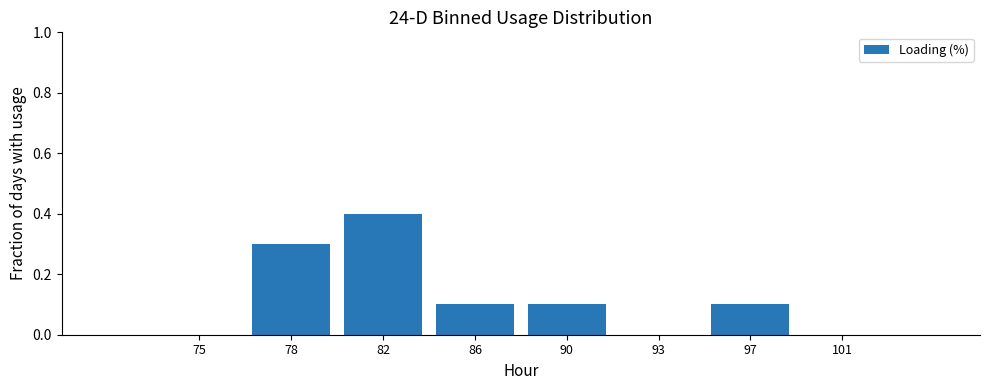

Reading left to right, extract all data points from this chart.

75=0.0	78=0.3	82=0.4	86=0.1	90=0.1	93=0.0	97=0.1	101=0.0